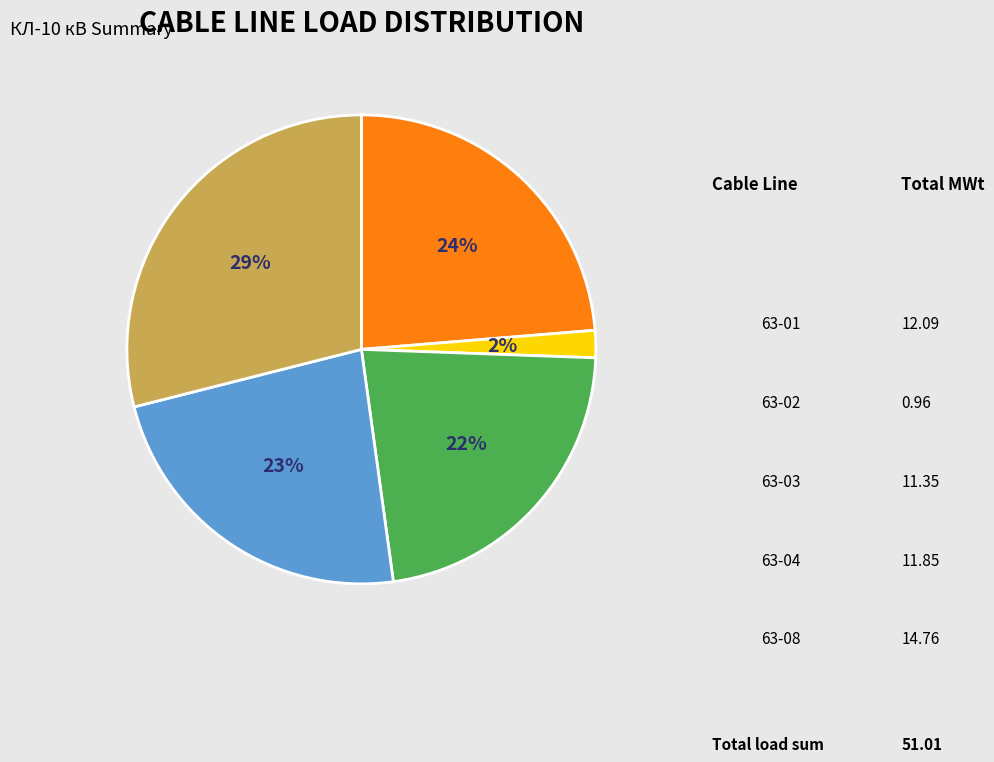

Is there any slice that represents more than half of the pie?

No